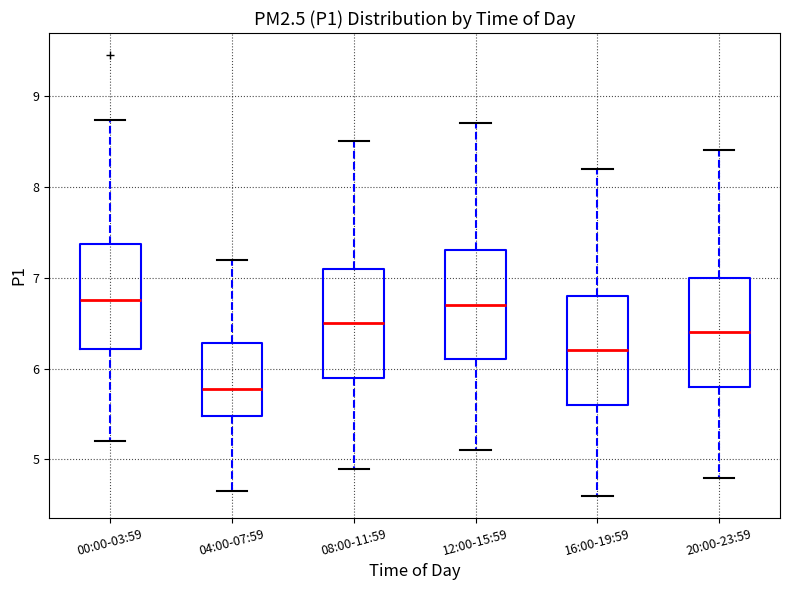

Reading left to right, transcribe this box plot: for each box, give where its median line is, the range the box spans, and where its two whiskers end, as read against the y-axis. The values are not printed on the chart, so give them approximately, as read against the axis.

00:00-03:59: median 6.8, box 6.2 to 7.4, whiskers 5.2 to 8.7
04:00-07:59: median 5.8, box 5.5 to 6.3, whiskers 4.7 to 7.2
08:00-11:59: median 6.5, box 5.9 to 7.1, whiskers 4.9 to 8.5
12:00-15:59: median 6.7, box 6.1 to 7.3, whiskers 5.1 to 8.7
16:00-19:59: median 6.2, box 5.6 to 6.8, whiskers 4.6 to 8.2
20:00-23:59: median 6.4, box 5.8 to 7.0, whiskers 4.8 to 8.4